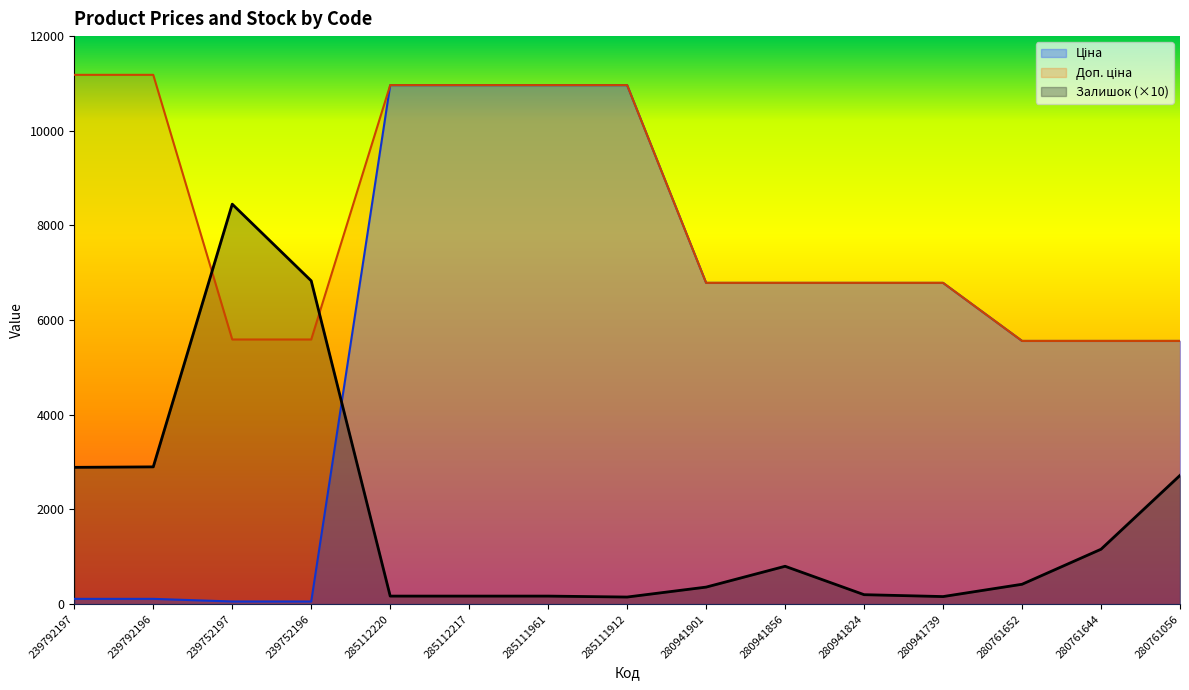

What is the sum of all Ціна values?

88022.7